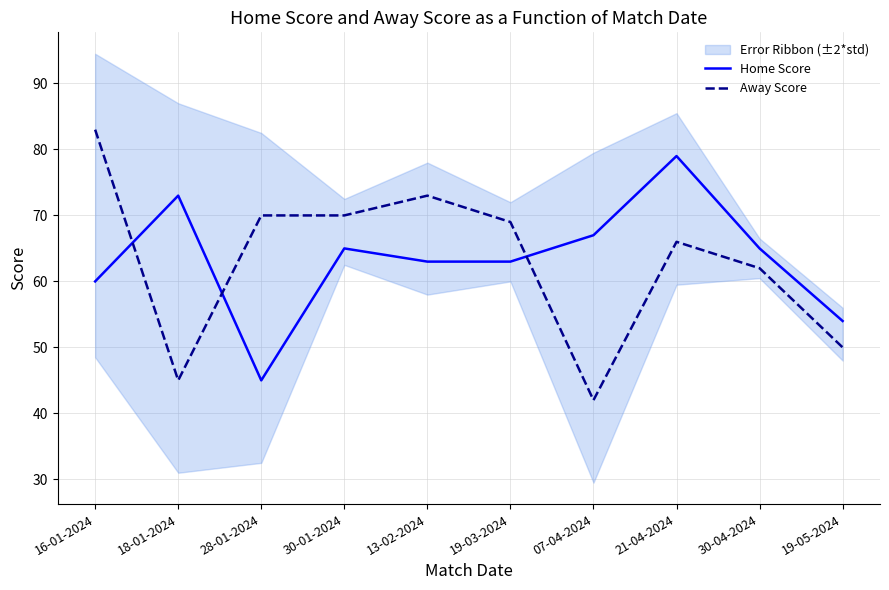

At which label does Away Score reach its minimum?

07-04-2024